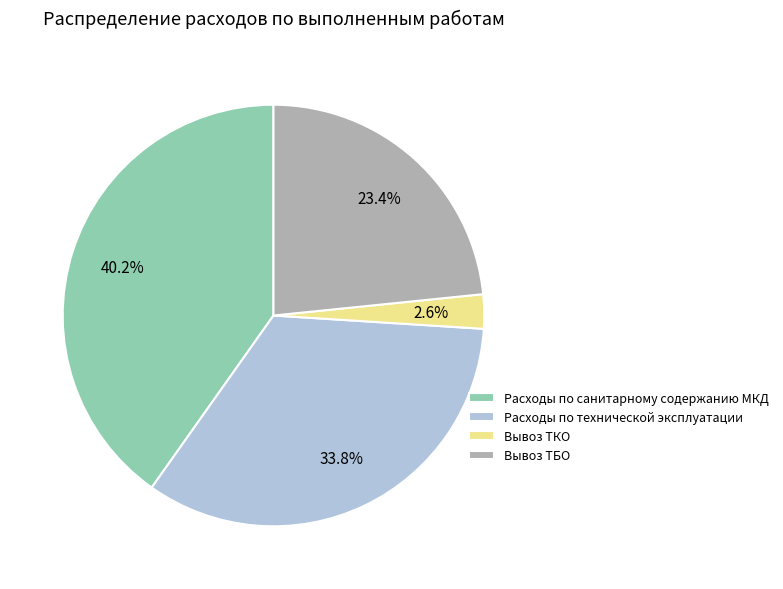

Is there any slice that represents more than half of the pie?

No